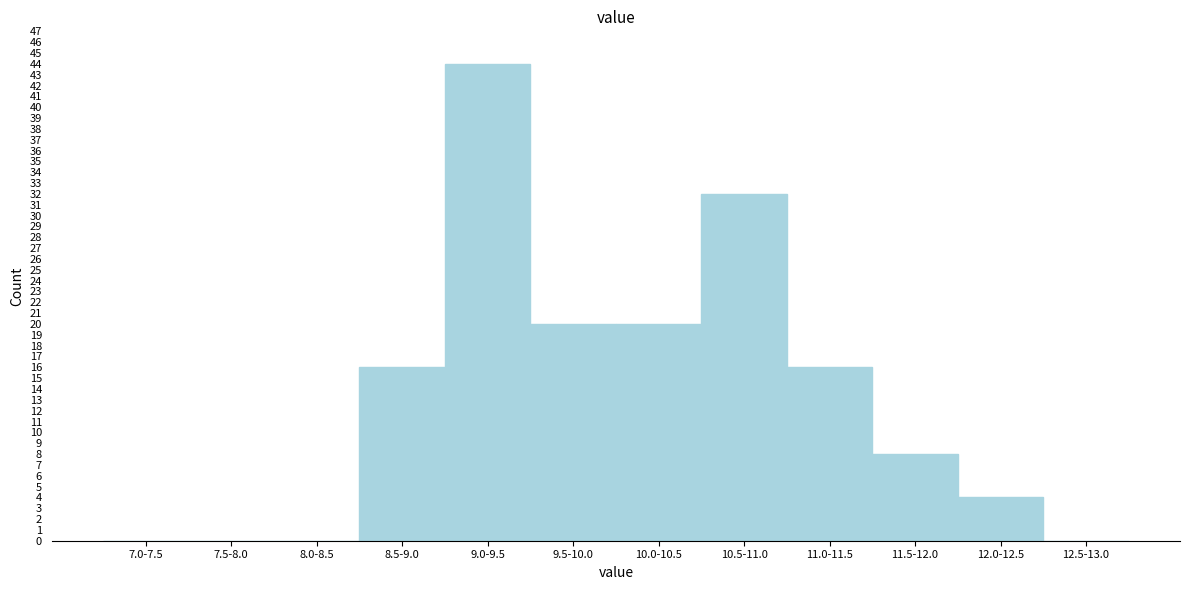

What is the sum of the values at 10.5-11.0 and 10.0-10.5?

52